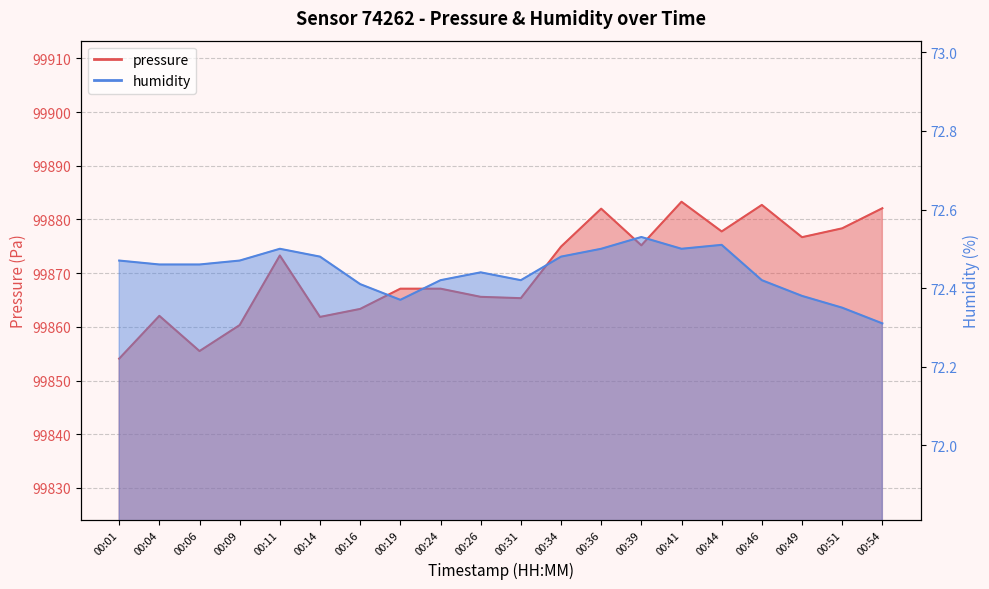

Reading right to left, list all the values displayed in this chart.

pressure: 00:54=99882.1	00:51=99878.4	00:49=99876.7	00:46=99882.7	00:44=99877.8	00:41=99883.3	00:39=99875.2	00:36=99882.0	00:34=99874.9	00:31=99865.3	00:26=99865.6	00:24=99867.1	00:19=99867.1	00:16=99863.3	00:14=99861.9	00:11=99873.3	00:09=99860.3	00:06=99855.5	00:04=99862.1	00:01=99854.1
humidity: 00:54=72.3	00:51=72.3	00:49=72.4	00:46=72.4	00:44=72.5	00:41=72.5	00:39=72.5	00:36=72.5	00:34=72.5	00:31=72.4	00:26=72.4	00:24=72.4	00:19=72.4	00:16=72.4	00:14=72.5	00:11=72.5	00:09=72.5	00:06=72.5	00:04=72.5	00:01=72.5